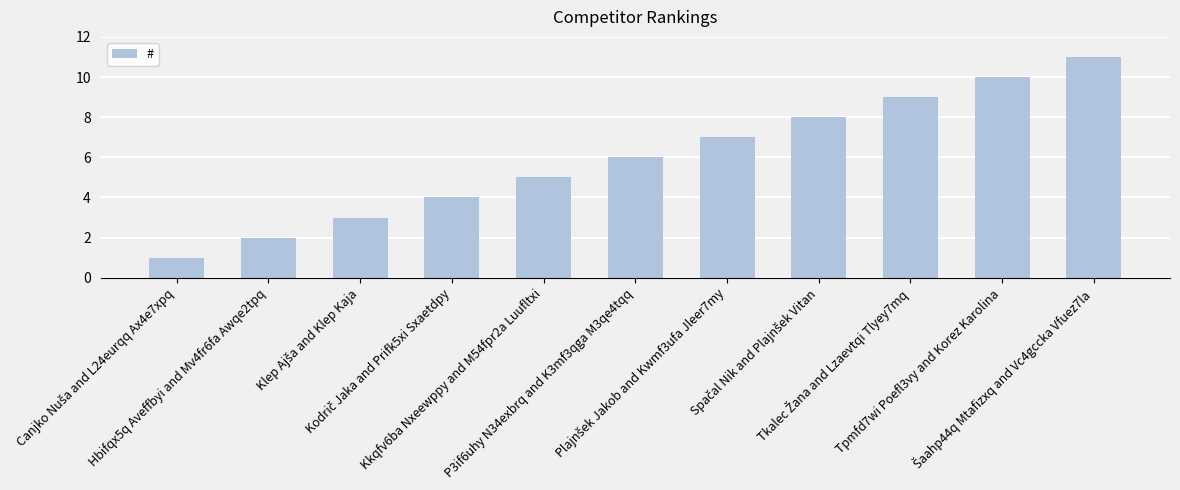

Reading left to right, what are all the values shown in this chart?

1	2	3	4	5	6	7	8	9	10	11